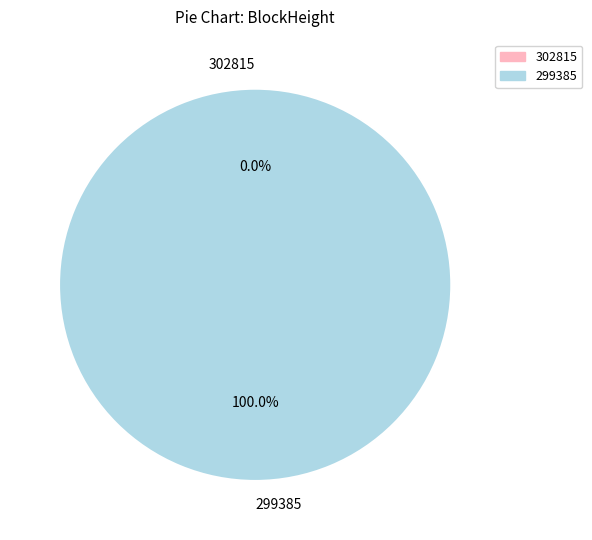

To the nearest percent, what percentage of the pie is 299385?

100%